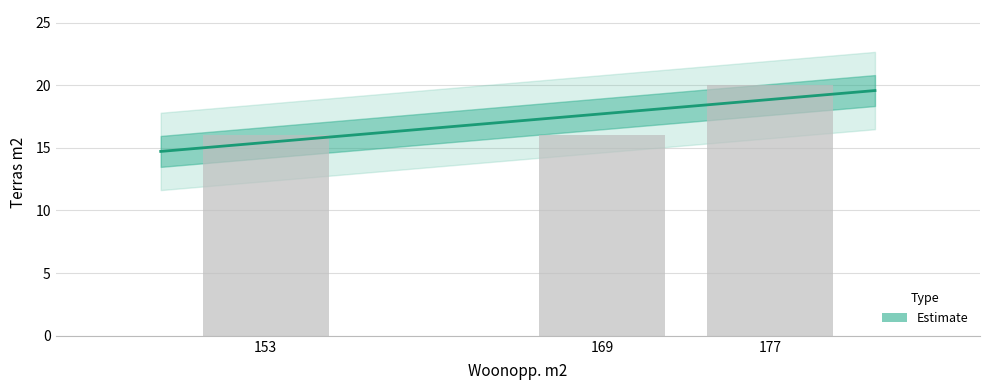

Which has a higher value, 169 or 177?

177